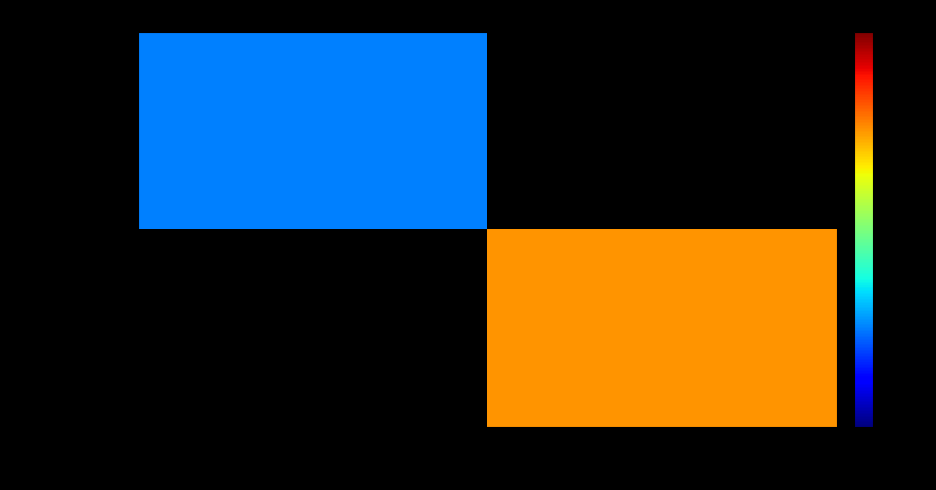

What is the lowest value of the ae414b15... series?

22.0